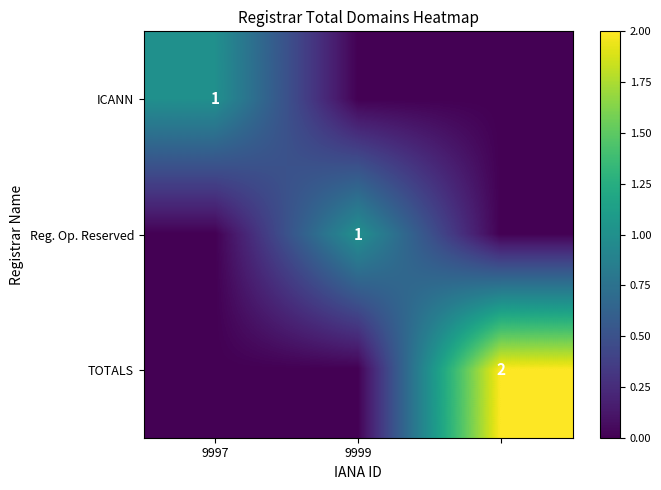

Rank the series at 9997 from highest to lowest value.

ICANN, Reg. Op. Reserved, TOTALS